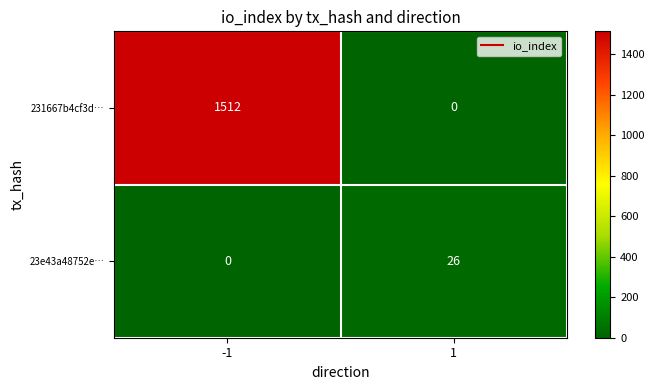

What is the greatest value displayed?

1512